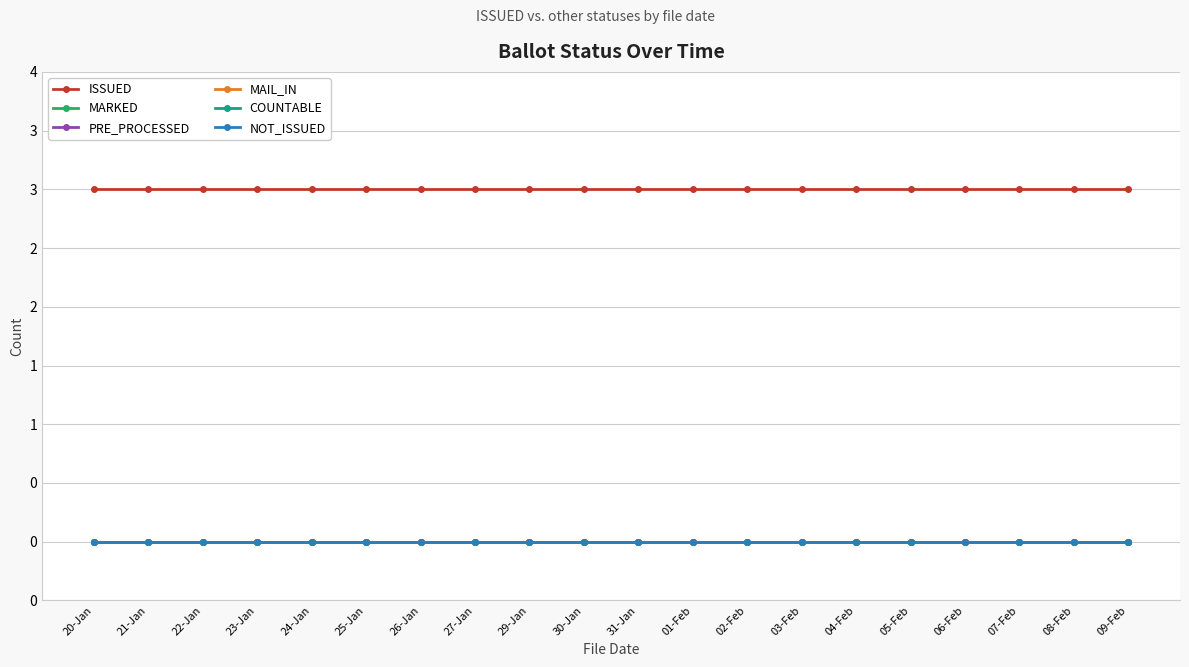

At which category is the sum across all series the highest?

20-Jan